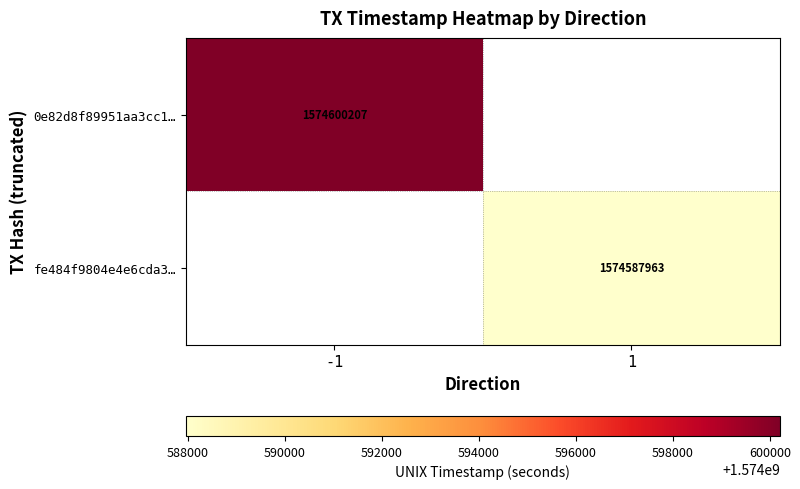

How many series are shown in this chart?

2